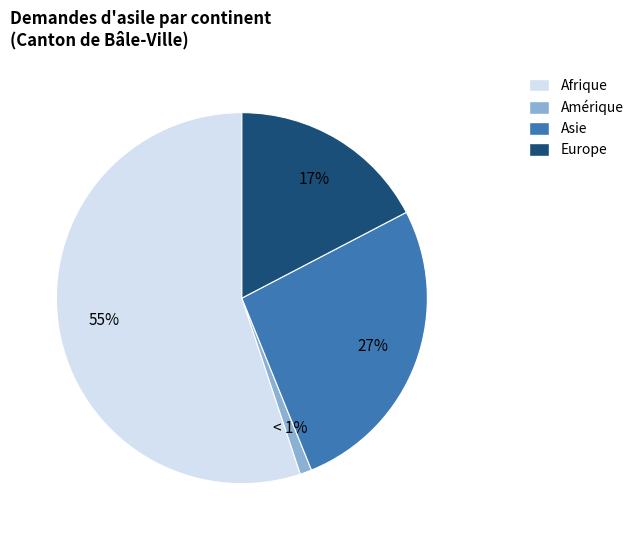

How many slices are in this pie chart?

4